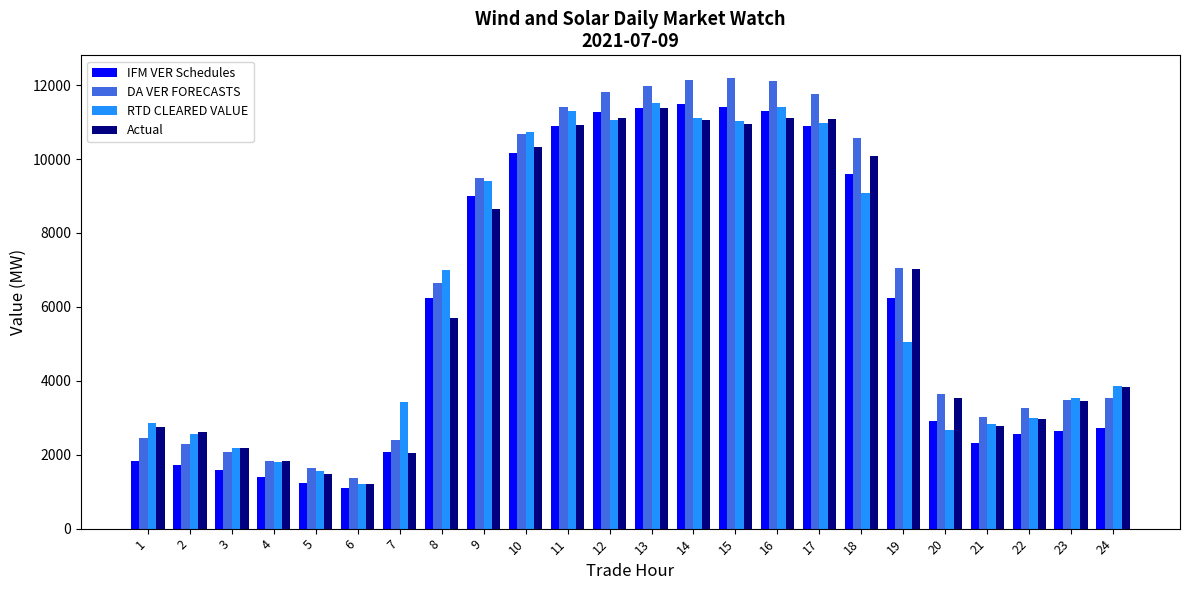

Is the value of Actual at 14 greater than the value of DA VER FORECASTS at 13?

No